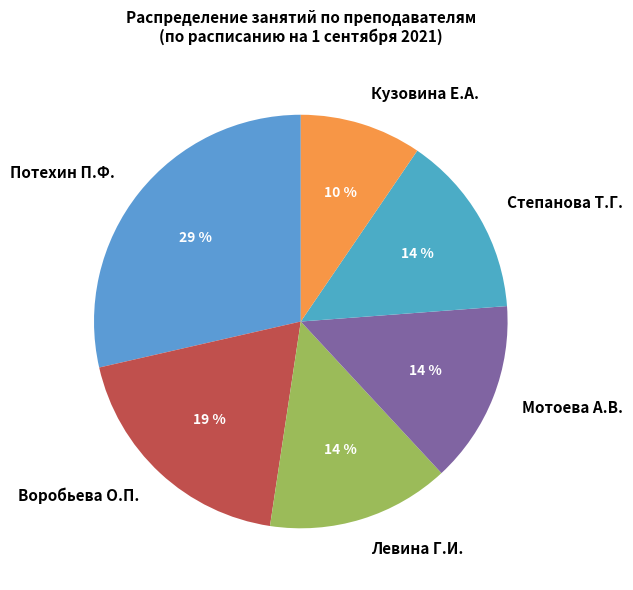

Which has a higher value, Потехин П.Ф. or Кузовина Е.А.?

Потехин П.Ф.